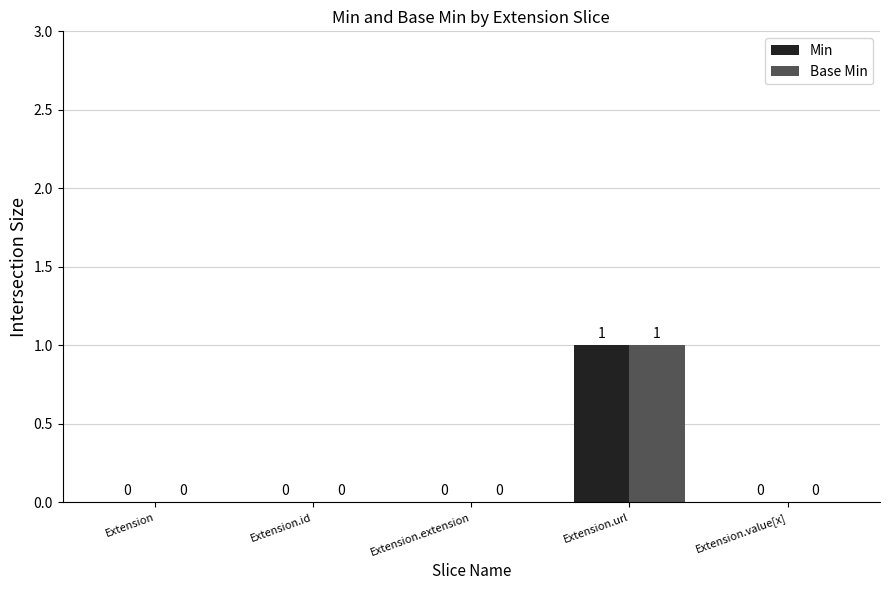

How many distinct data groups are displayed?

2